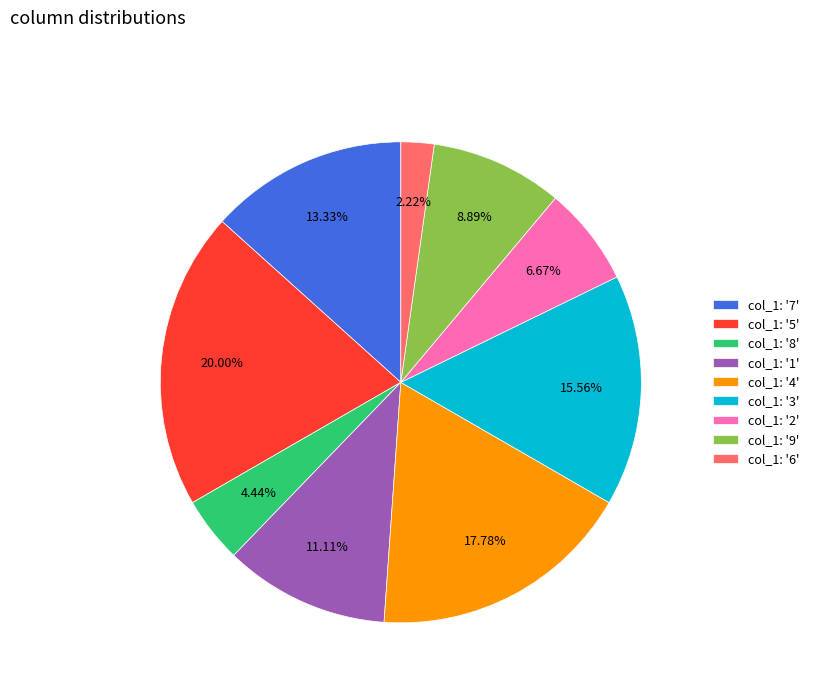

What is the ratio of the value at col_1: '3' to the value at col_1: '2'?

2.3